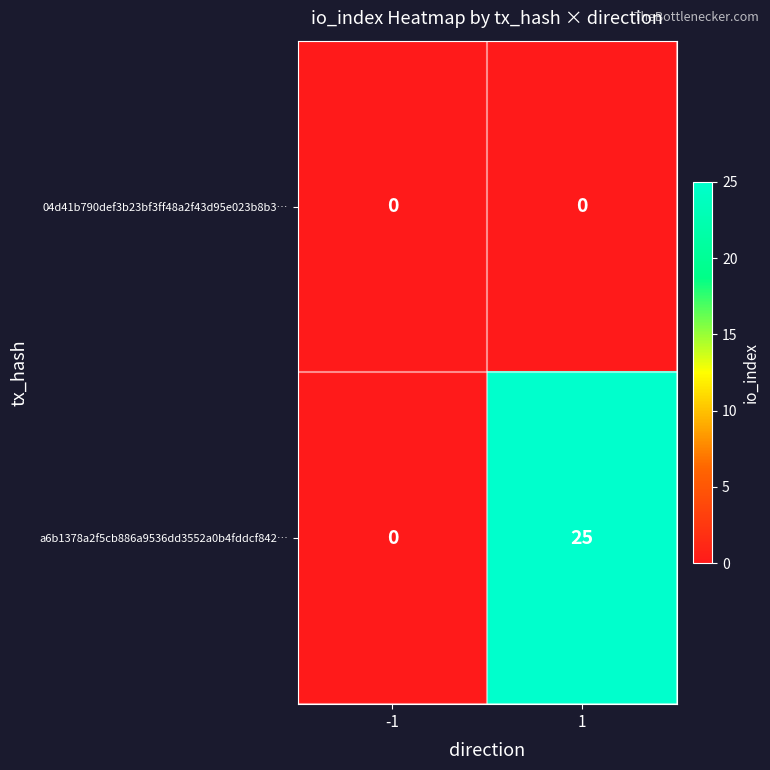

What is the total value across all series at 1?

25